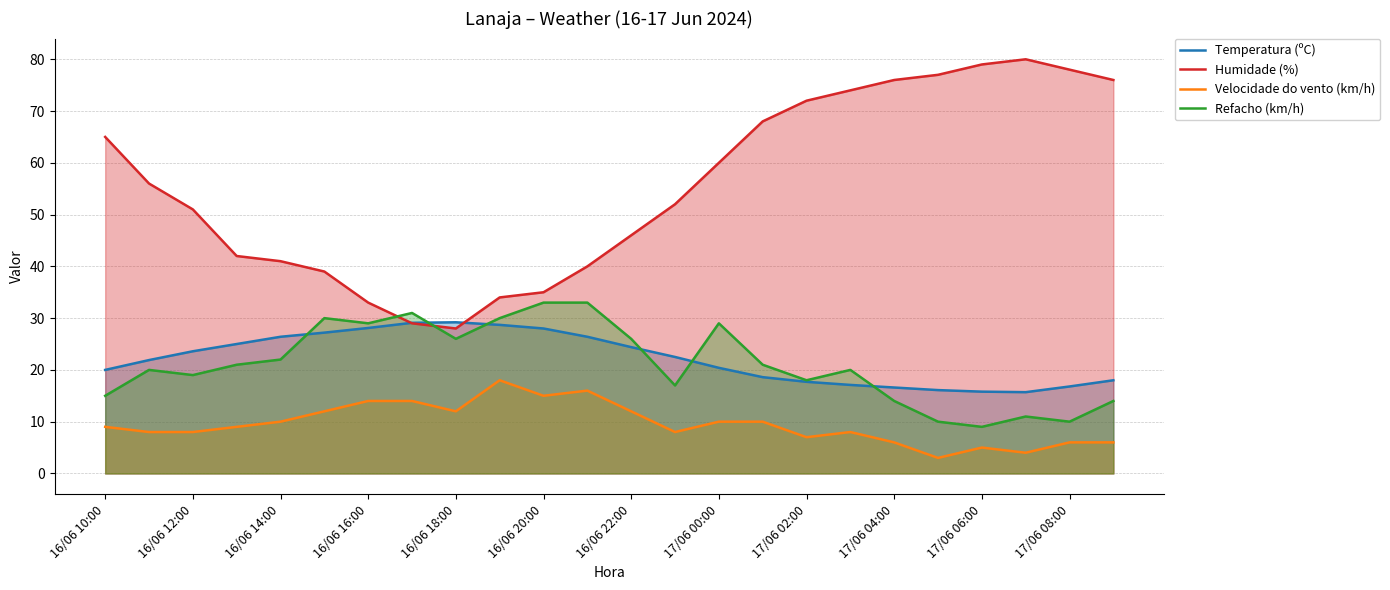

True or false: Refacho (km/h) has a value of 29.0 at 17/06 00:00.

True